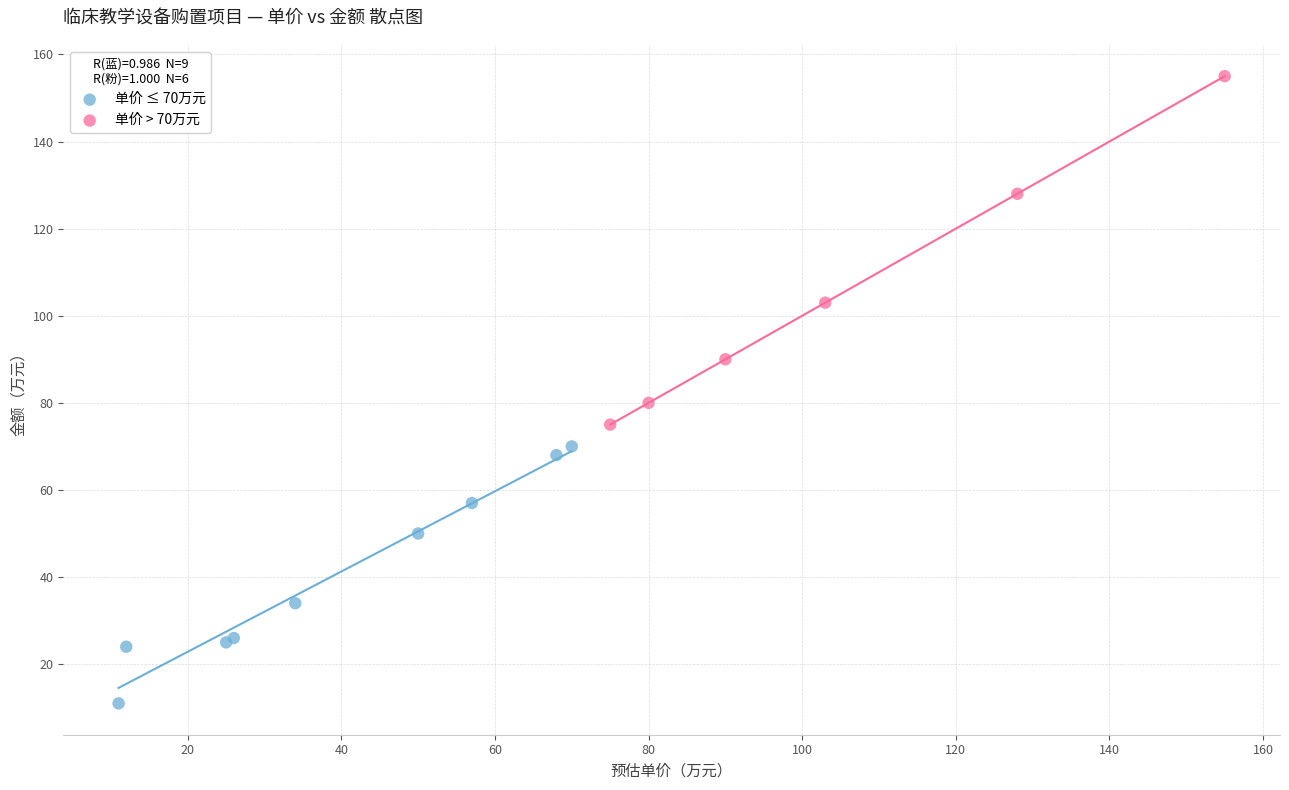

Which series reaches the minimum Y coordinate?

单价 ≤ 70万元